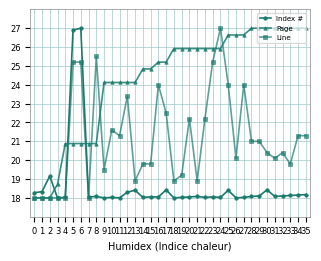

At 15, list the series in order from smallest to largest.

Index #, Line, Page